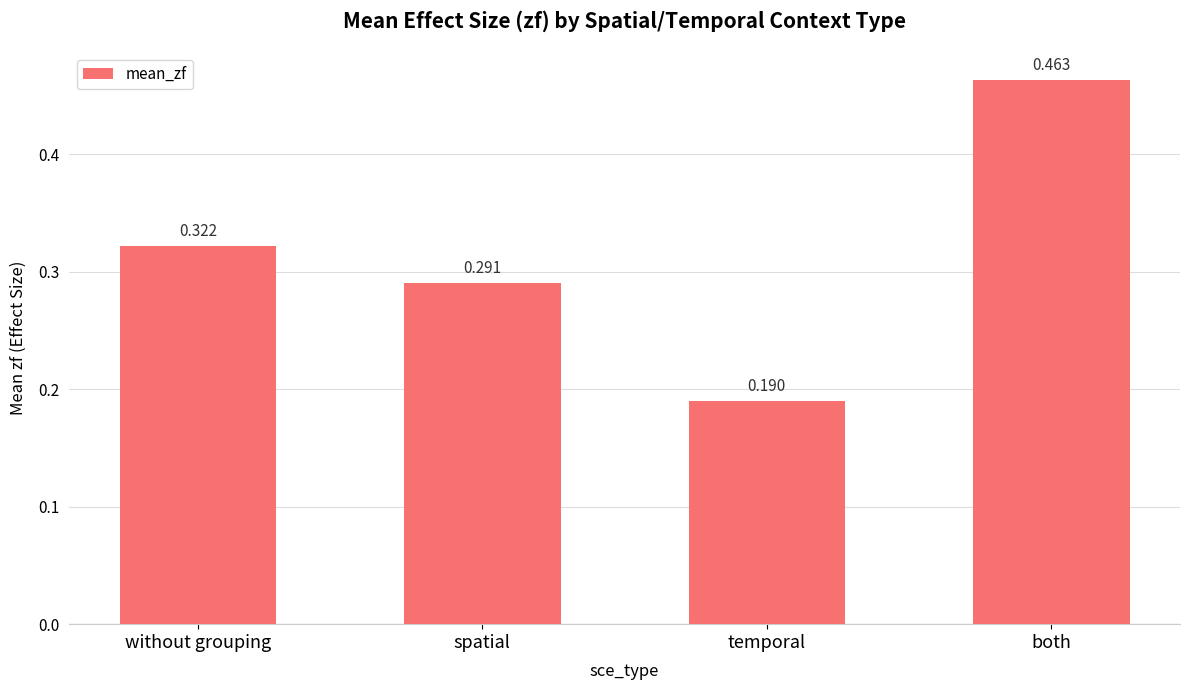

How many values are between 0 and 1?

4